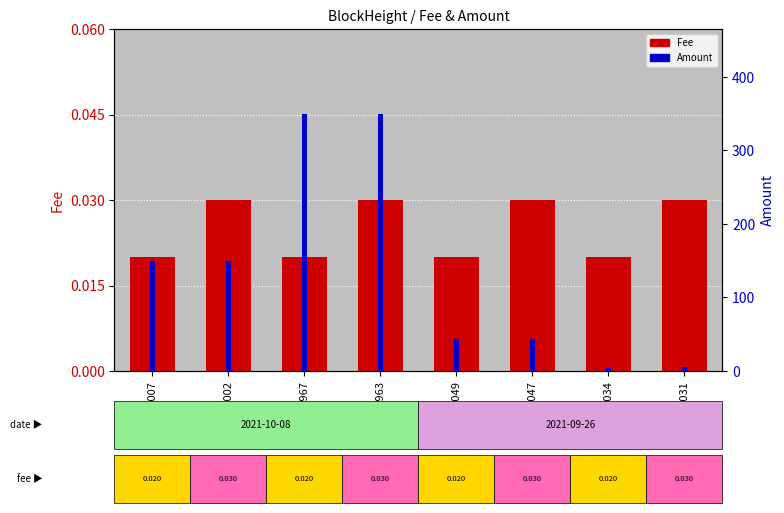

What is the difference between the Amount values at 69007 and 65034?

145.9